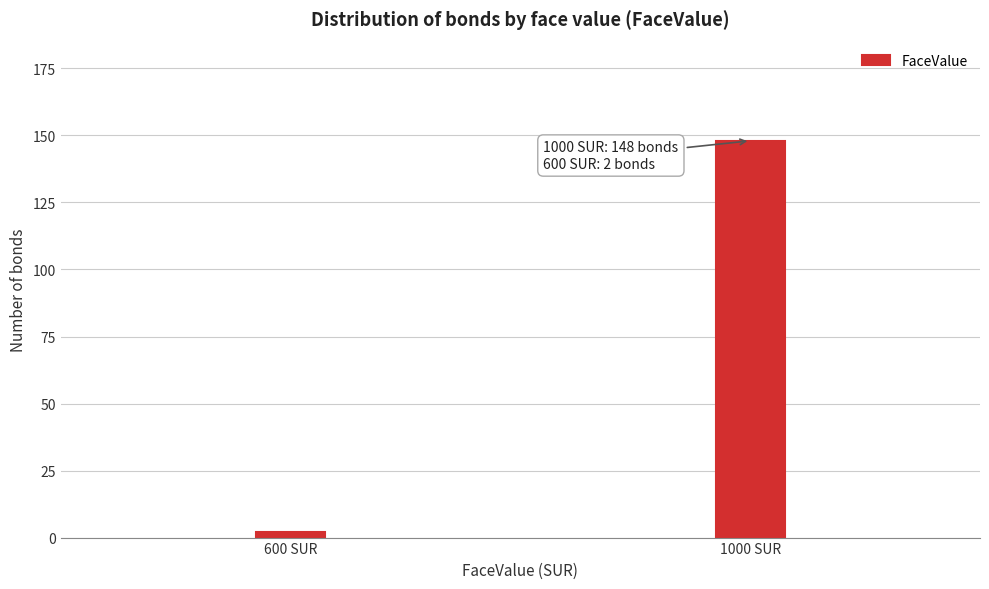

Reading left to right, extract all data points from this chart.

600 SUR=2	1000 SUR=148